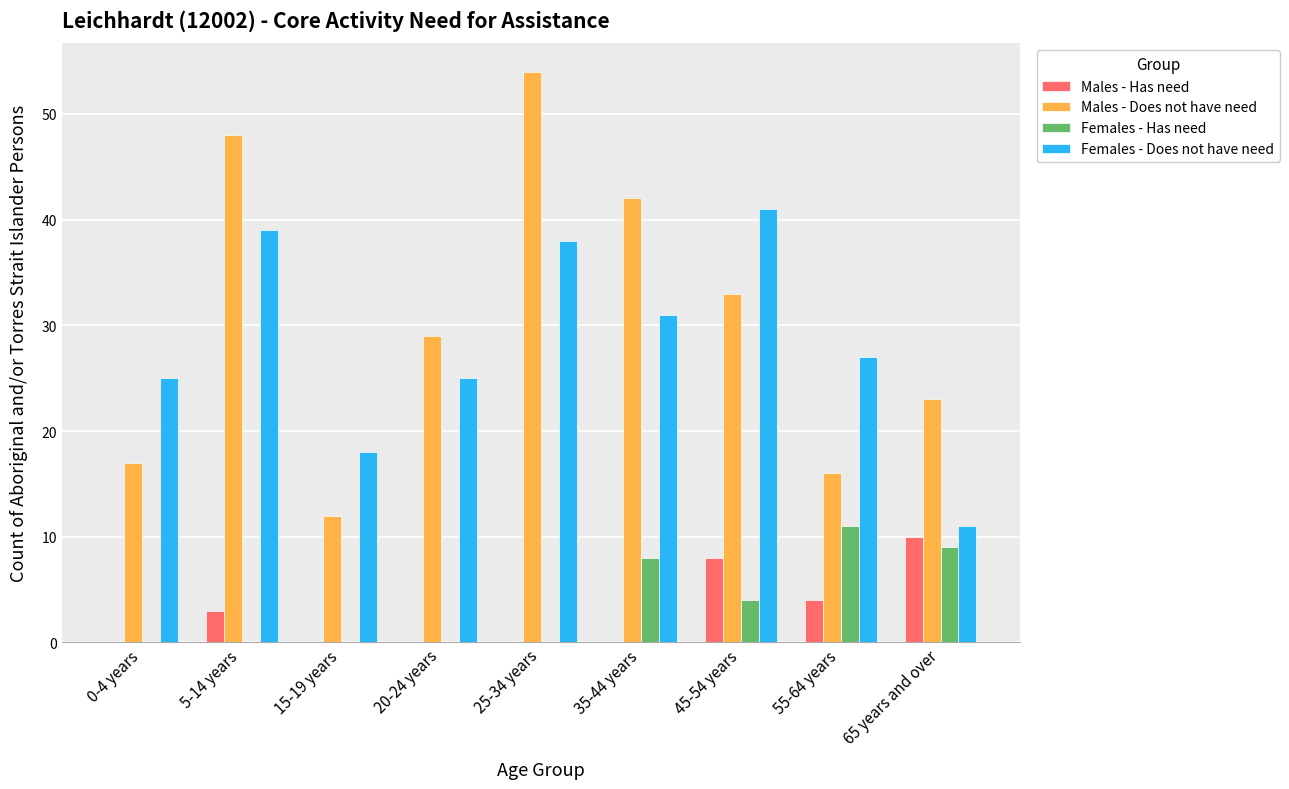

What is the sum of all Males - Does not have need values?

274